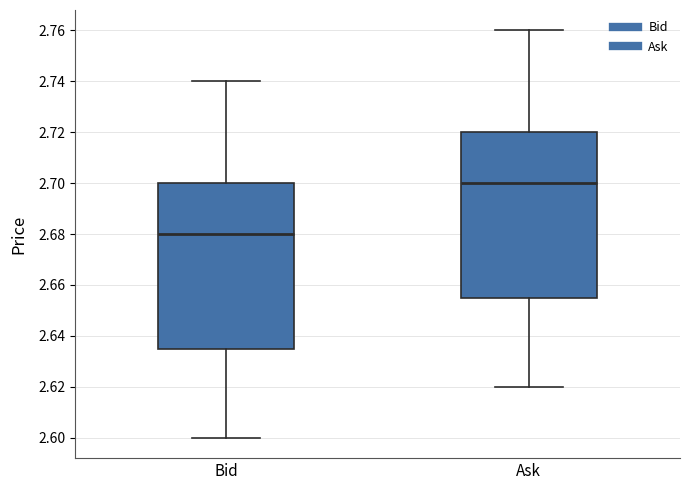

Where does the lower whisker of the box for Bid end on the y-axis? The values are not printed on the chart, so give them approximately, as read against the axis.

2.600